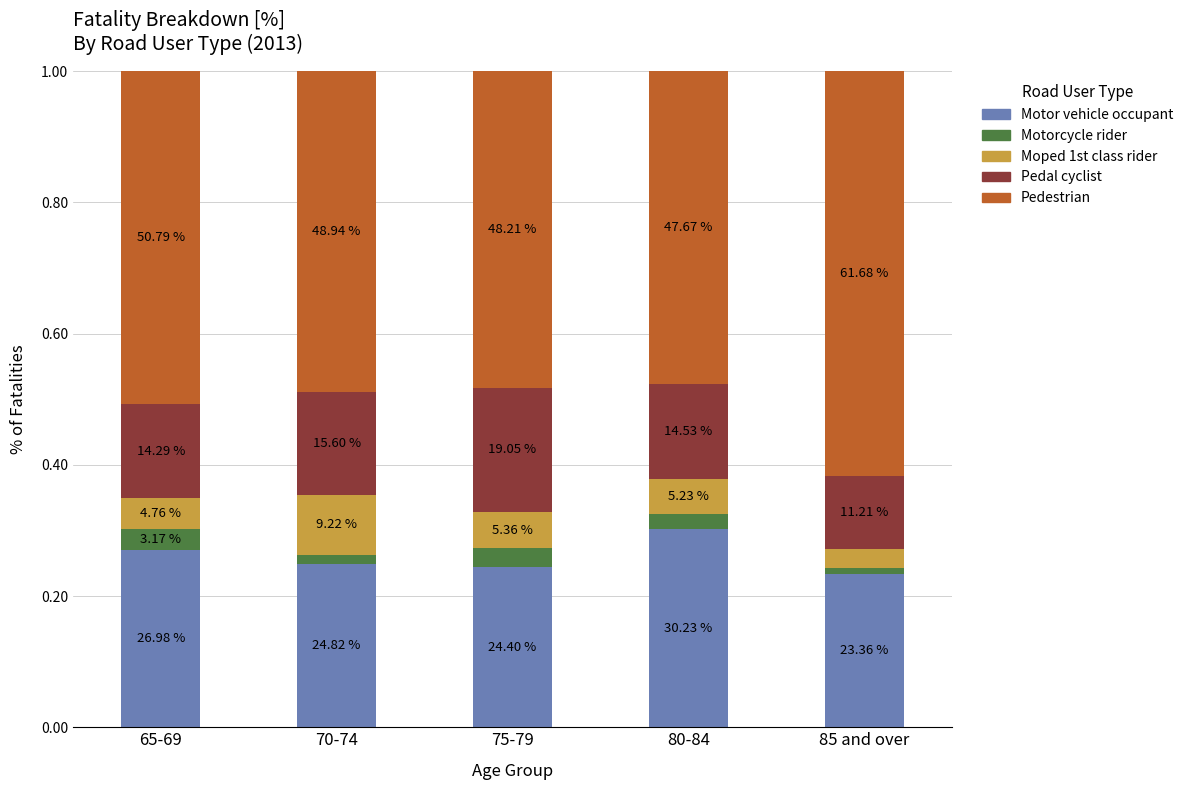

What are all the series names shown in the legend?

Motor vehicle occupant, Motorcycle rider, Moped 1st class rider, Pedal cyclist, Pedestrian